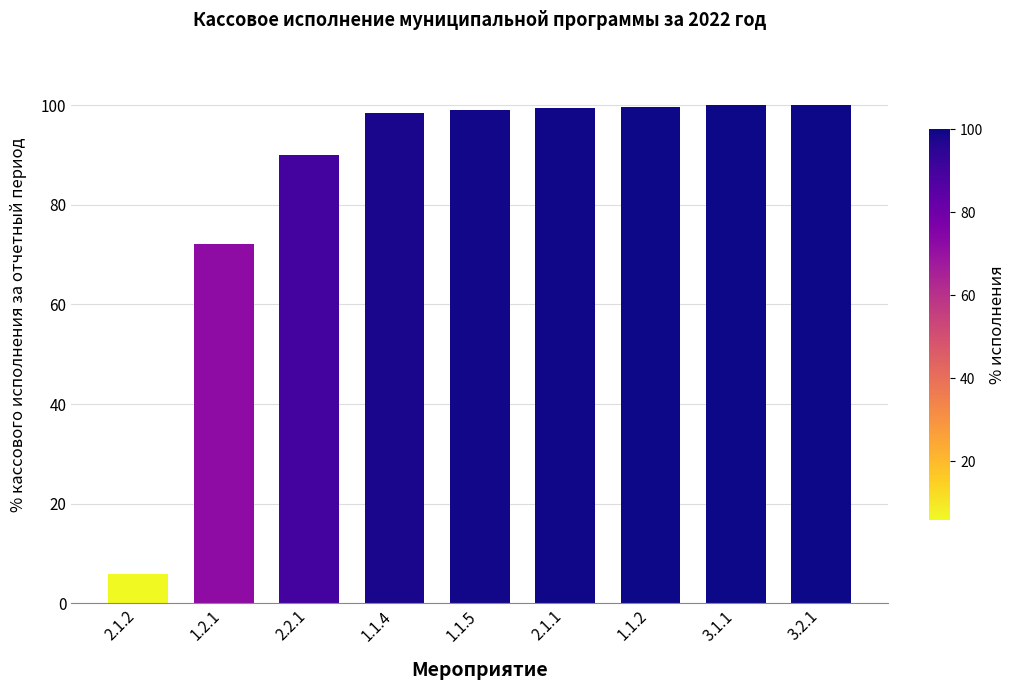

What is the label of the 3rd bar from the right?

1.1.2